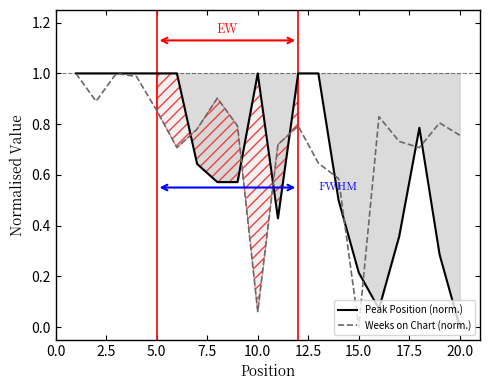

At which label does Weeks on Chart (norm.) reach its minimum?

15.0